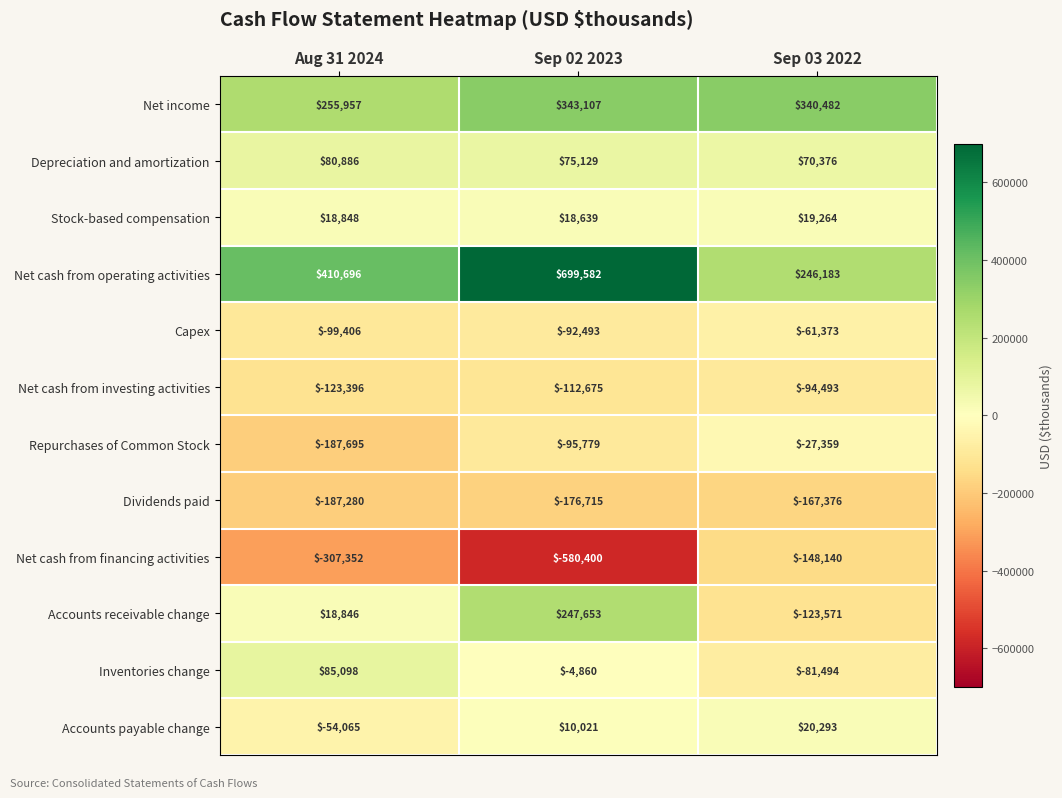

List the series in order of their peak value, highest first.

Net cash from operating activities, Net income, Accounts receivable change, Inventories change, Depreciation and amortization, Accounts payable change, Stock-based compensation, Repurchases of Common Stock, Capex, Net cash from investing activities, Net cash from financing activities, Dividends paid